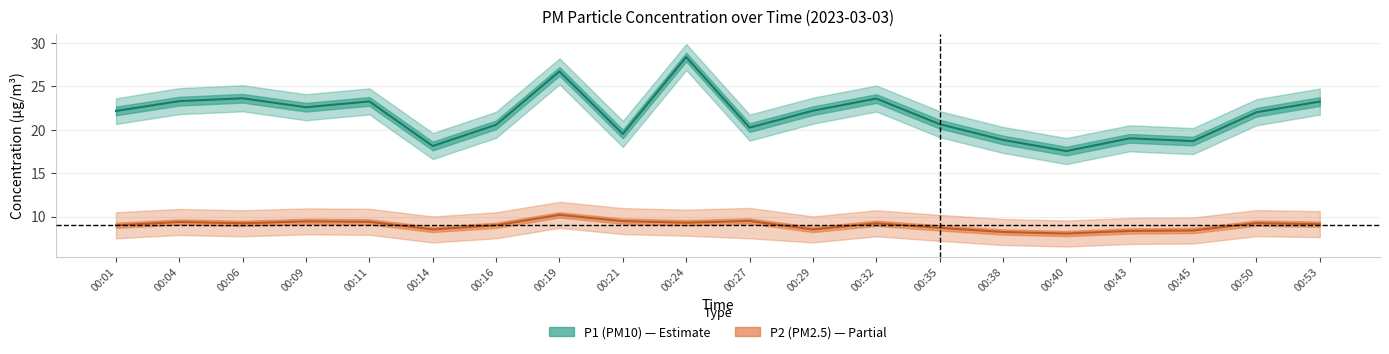

What is the value of the P2 point at the 8th from the left?

10.2